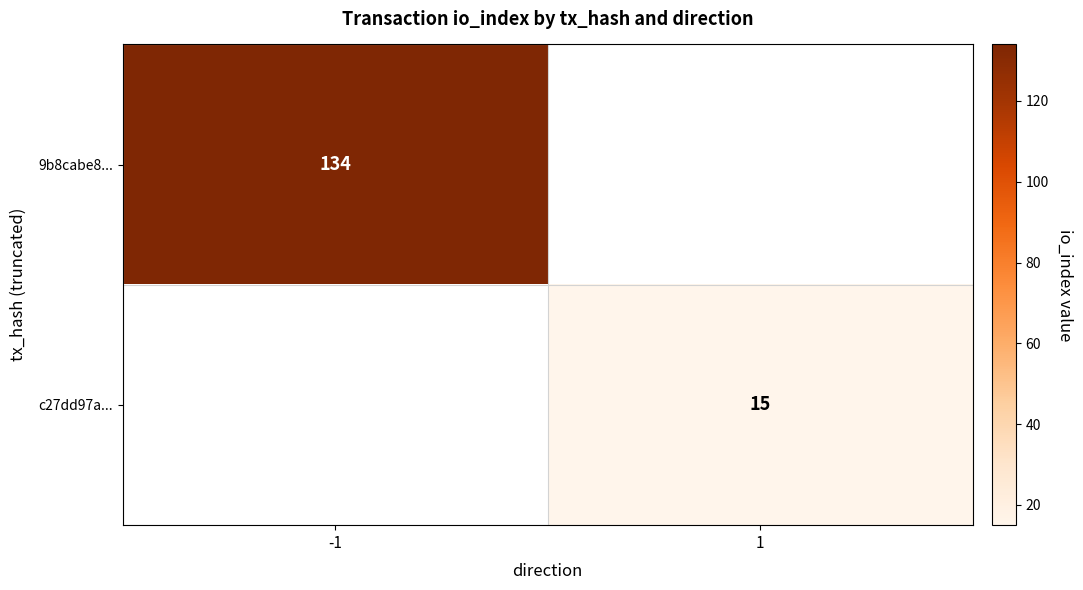

Is it true that c27dd97a... equals 15 at 1?

True